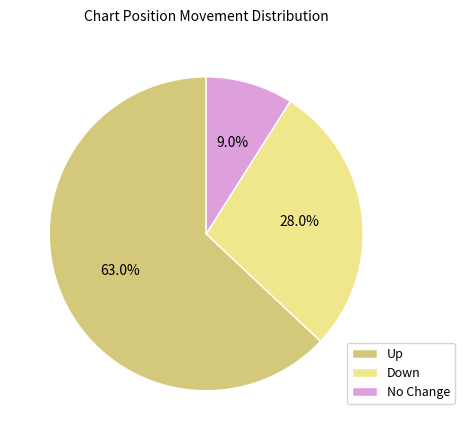

Is there any slice that represents more than half of the pie?

Yes